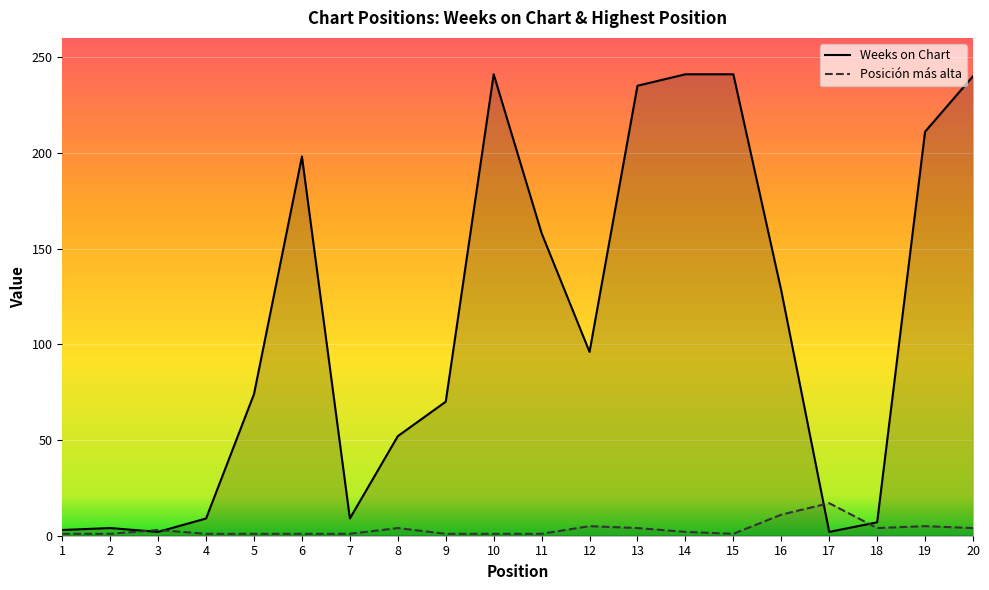

List the series in order of their overall mean, highest first.

Weeks on Chart, Posición más alta